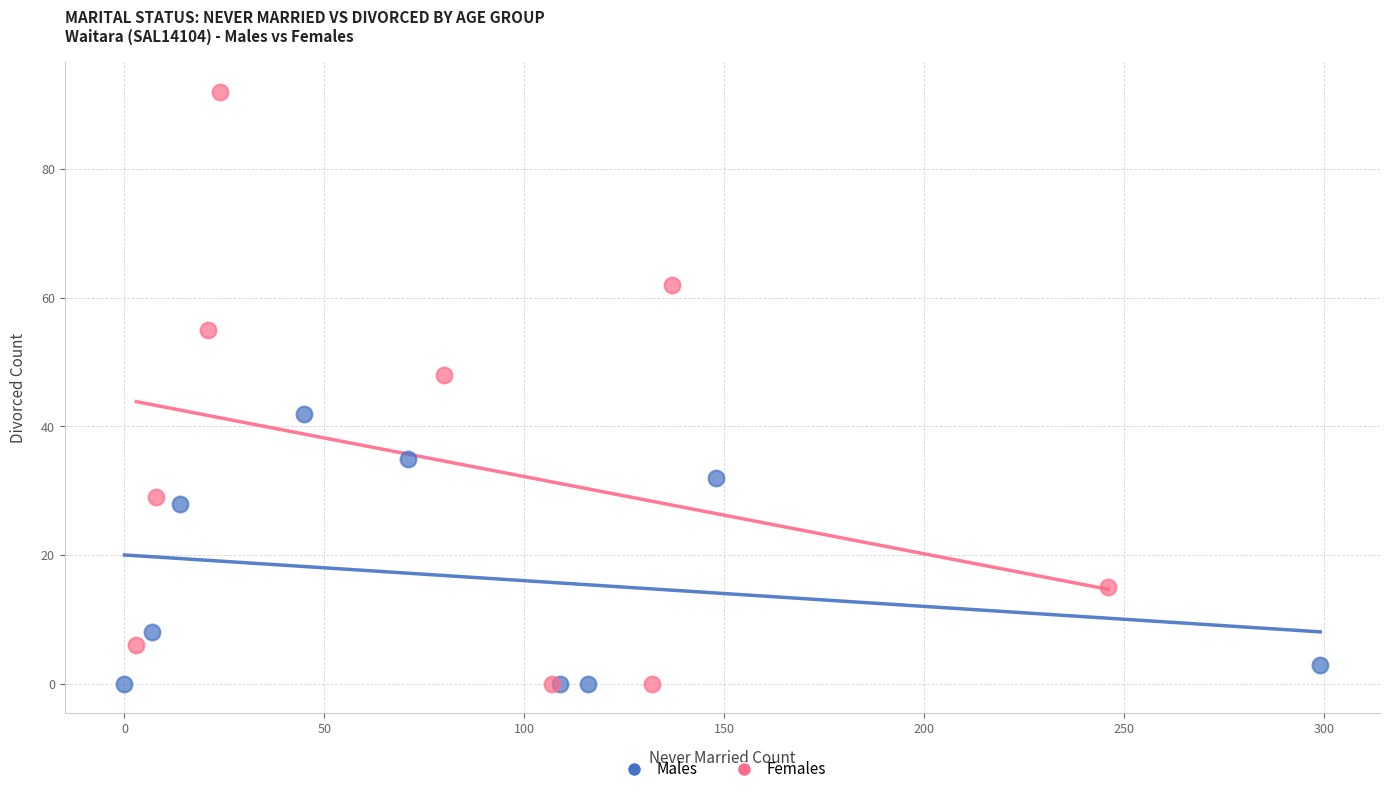

What are all the series names shown in the legend?

Males, Females